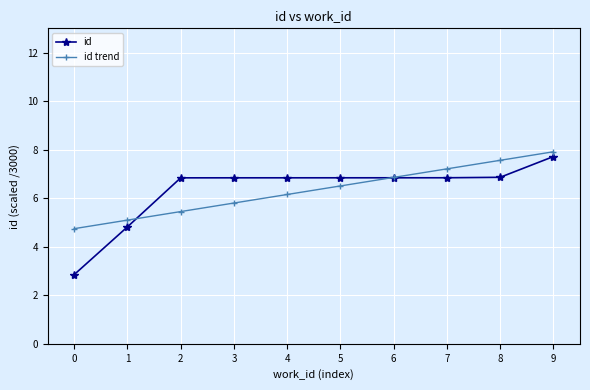

What is the value of the id trend point at the 3rd from the left?

5.4